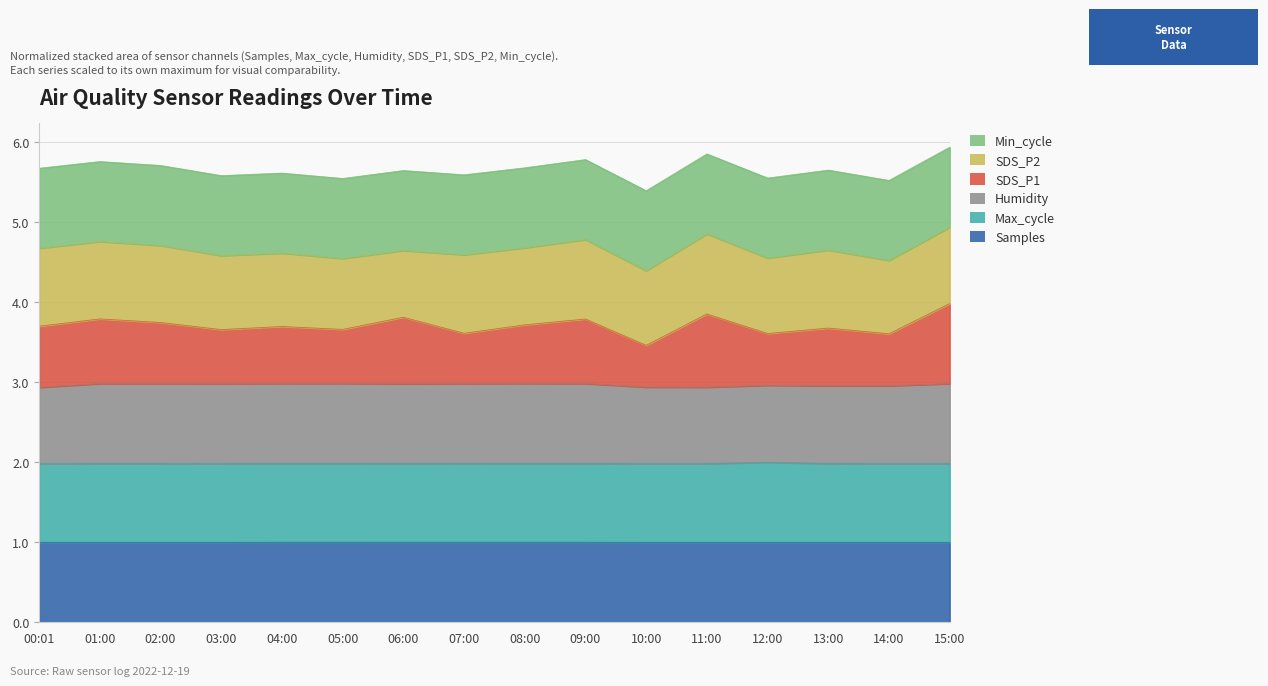

Which label corresponds to the largest value in the chart?

15:00